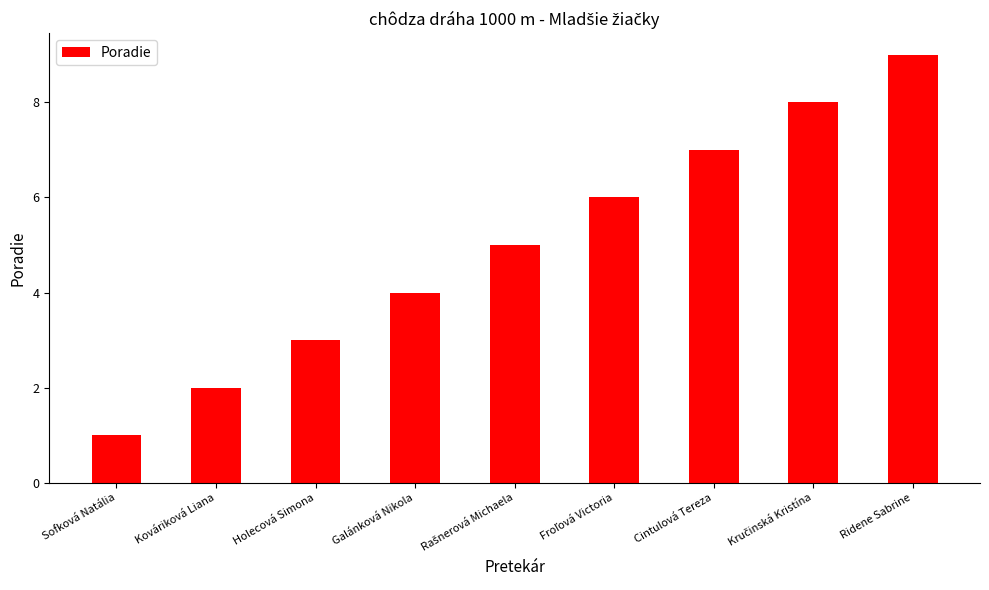

The value at Ridene Sabrine is 15. True or false?

False